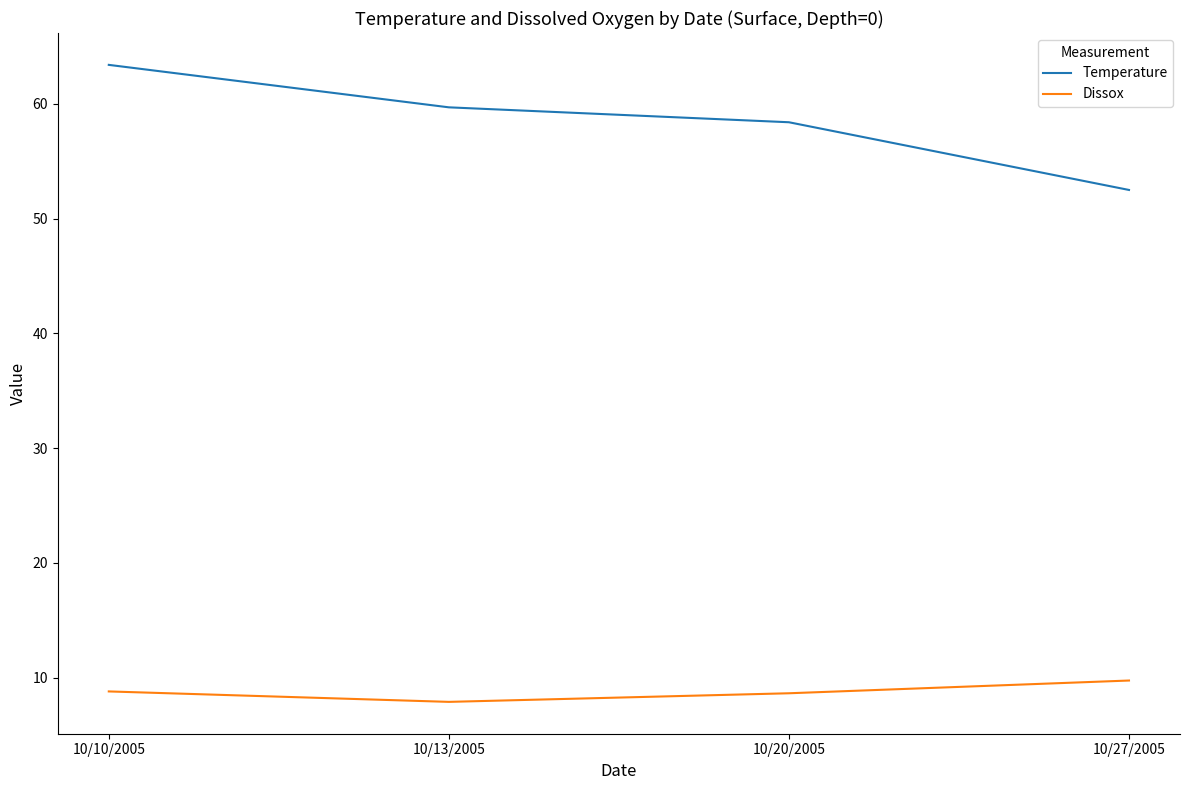

What value does the Dissox series have at 10/20/2005?

8.6